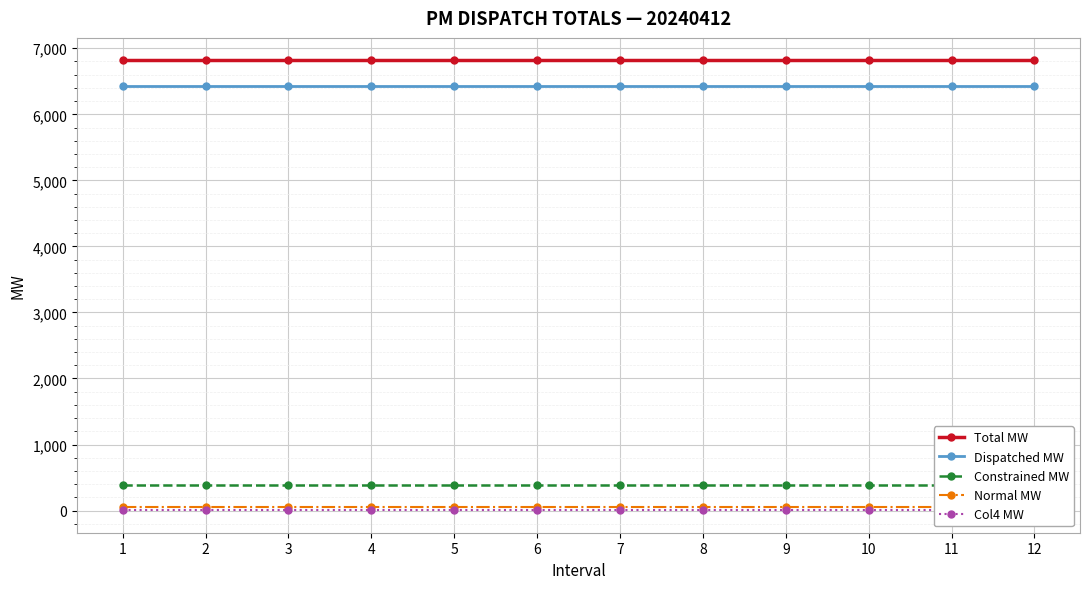

Reading left to right, extract all data points from this chart.

Total MW: 6816.5	6816.5	6816.5	6816.5	6816.5	6816.5	6816.5	6816.5	6816.5	6816.5	6816.5	6816.5
Dispatched MW: 6436.1	6436.1	6436.1	6436.1	6436.1	6436.1	6436.1	6436.1	6436.1	6436.1	6436.1	6436.1
Constrained MW: 380.4	380.4	380.4	380.4	380.4	380.4	380.4	380.4	380.4	380.4	380.4	380.4
Normal MW: 48.3	48.3	48.3	48.3	48.3	48.3	48.3	48.3	48.3	48.3	48.3	48.3
Col4 MW: 4.7	4.7	4.7	4.7	4.7	4.7	4.7	4.7	4.7	4.7	4.7	4.7